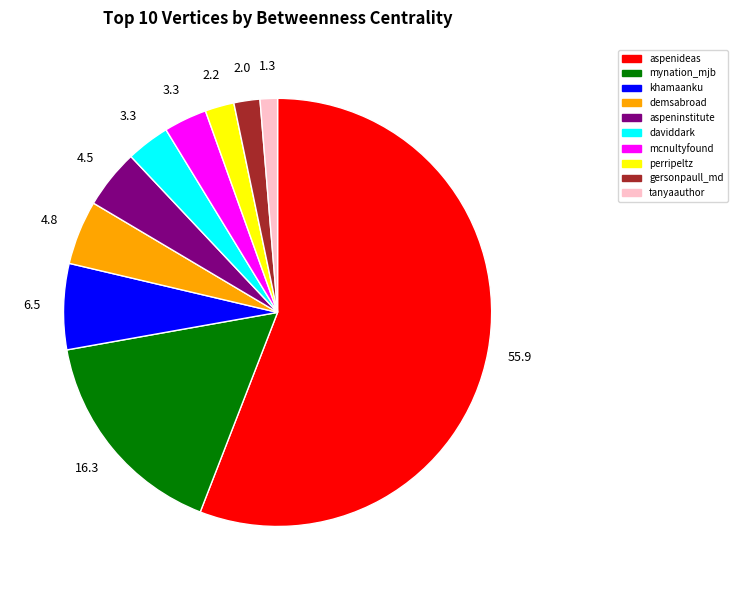

Which category has the biggest portion of the pie?

aspenideas